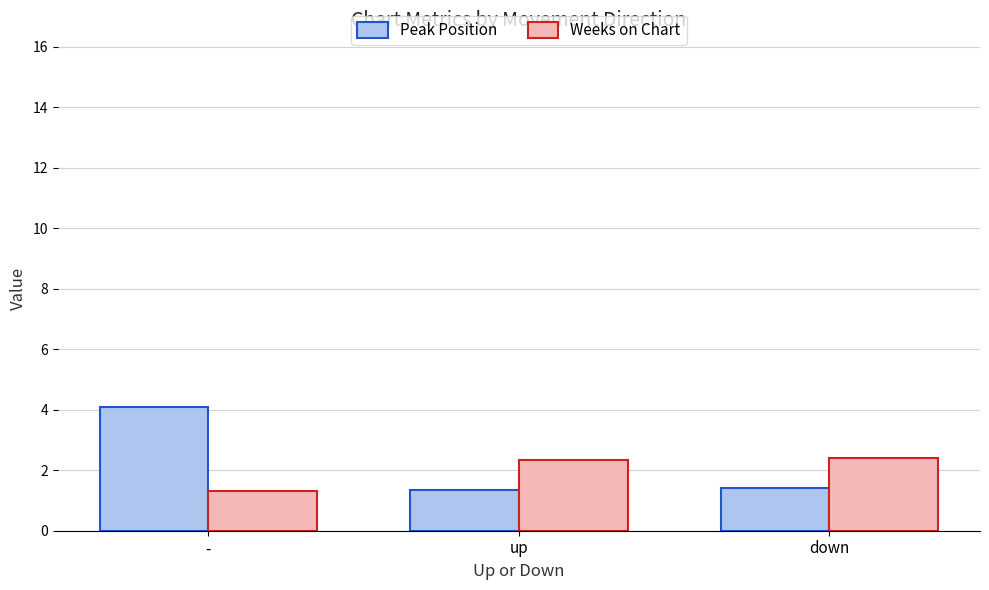

How many values in the Weeks on Chart series are below 2?

1